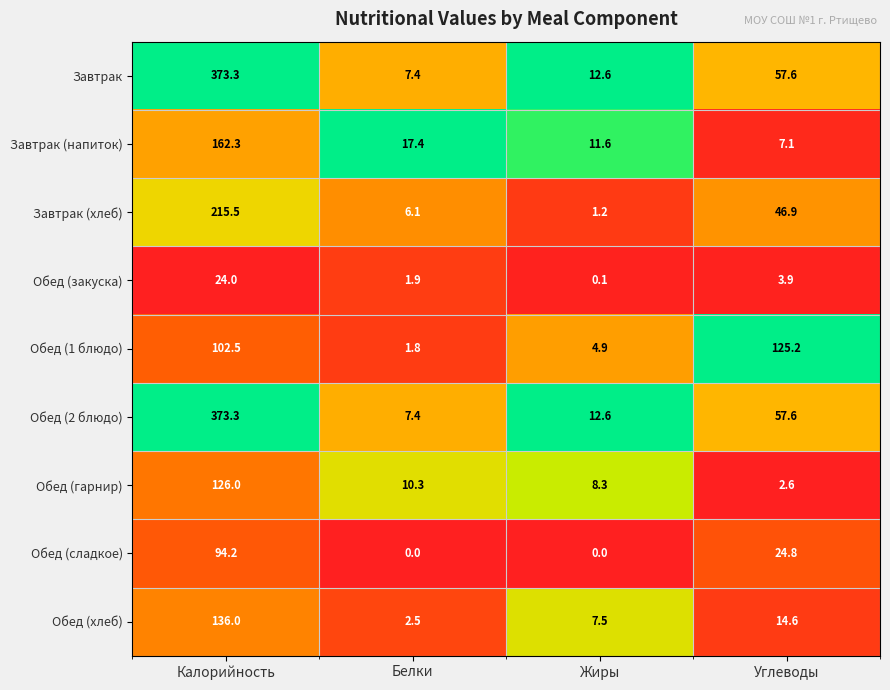

What is the difference between the maximum and minimum values in the Завтрак (напиток) series?

155.2